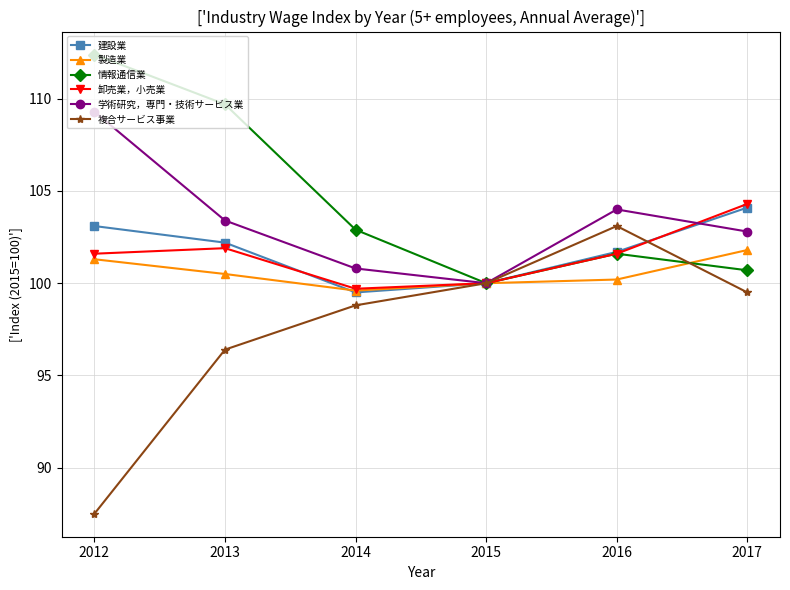

How many series are shown in this chart?

6